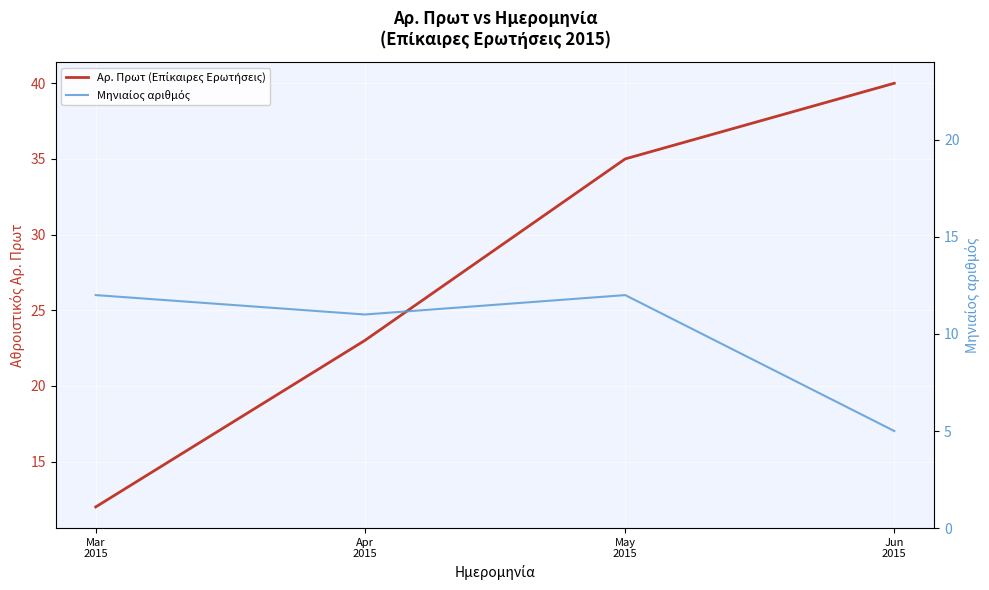

What is the minimum value for Αρ. Πρωτ (Επίκαιρες Ερωτήσεις)?

12